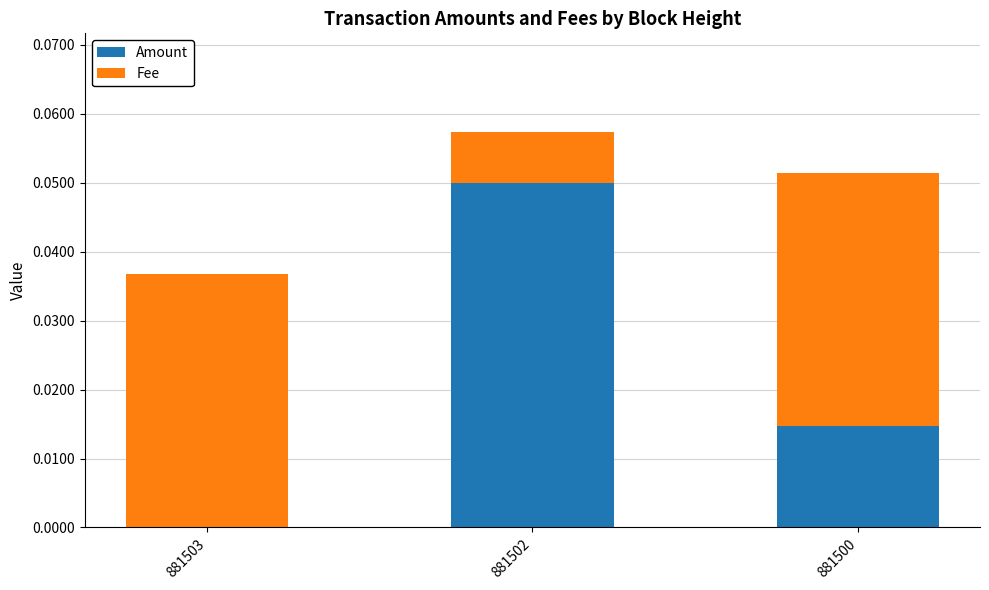

Which category has the highest value in the Amount series?

881502